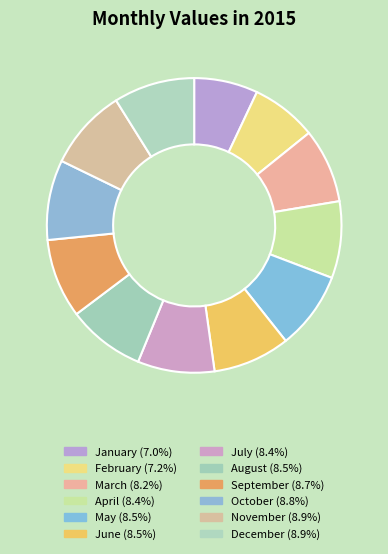

How many slices are in this pie chart?

12